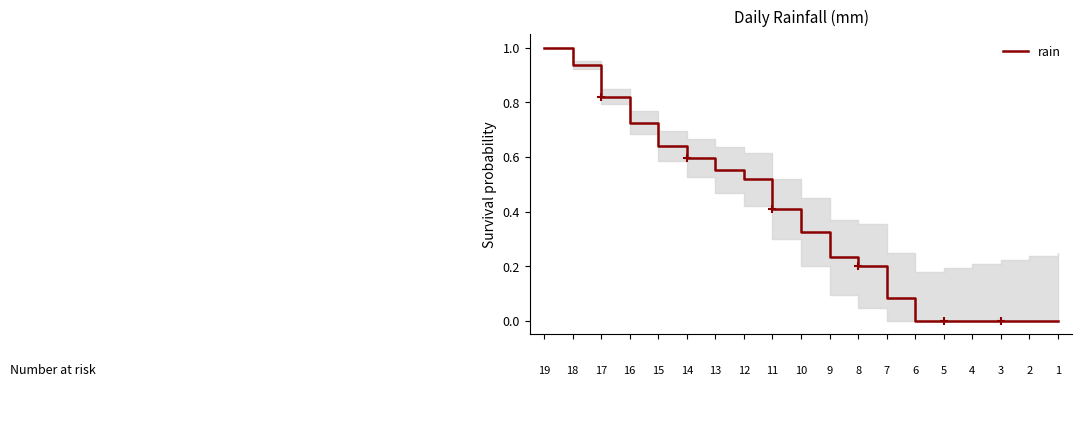

How many lines are shown in the chart?

1